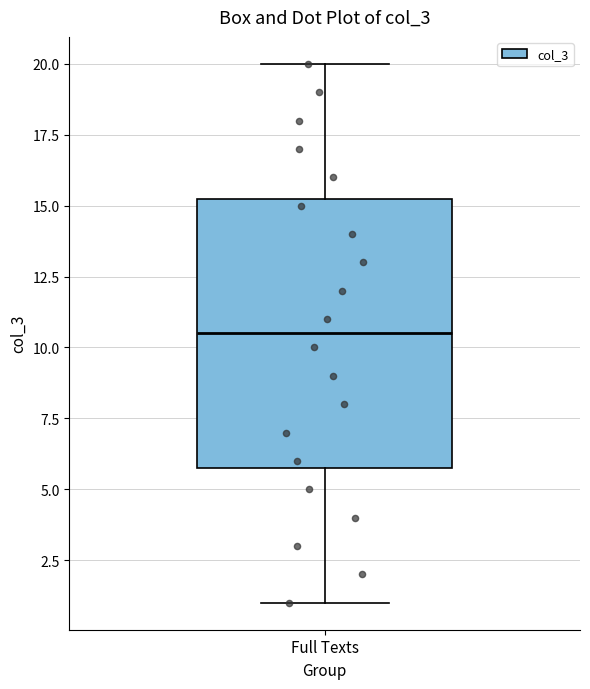

Where is the lower edge of the box for Full Texts on the y-axis? The values are not printed on the chart, so give them approximately, as read against the axis.

6.0